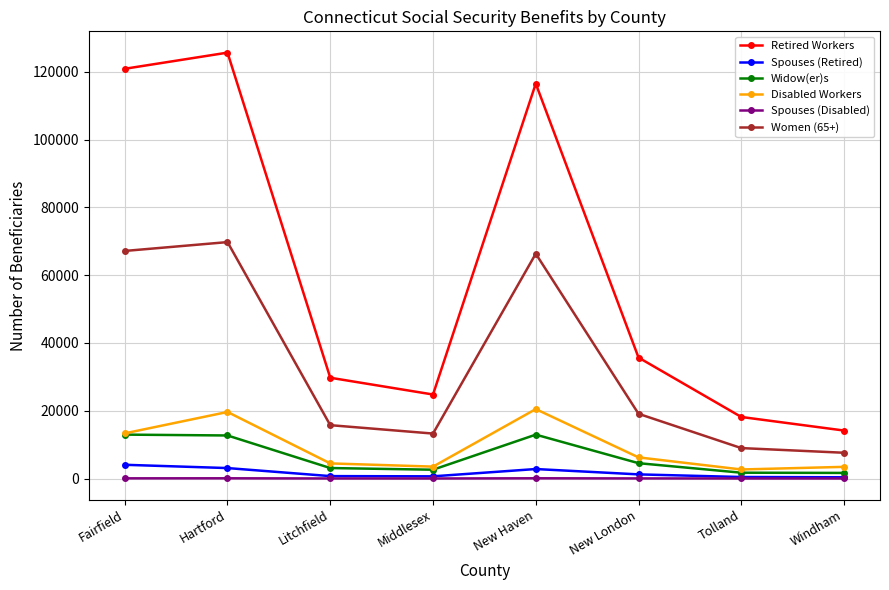

True or false: Women (65+) and Spouses (Disabled) intersect in this chart.

False